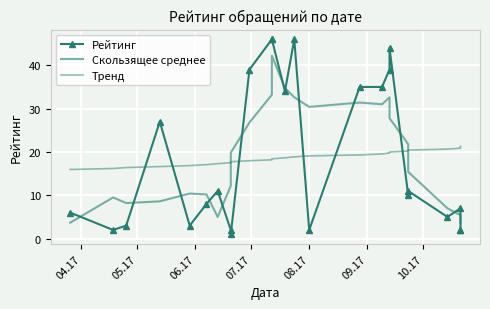

After their last crossing, which series has the higher values: Скользящее среднее or Рейтинг?

Скользящее среднее